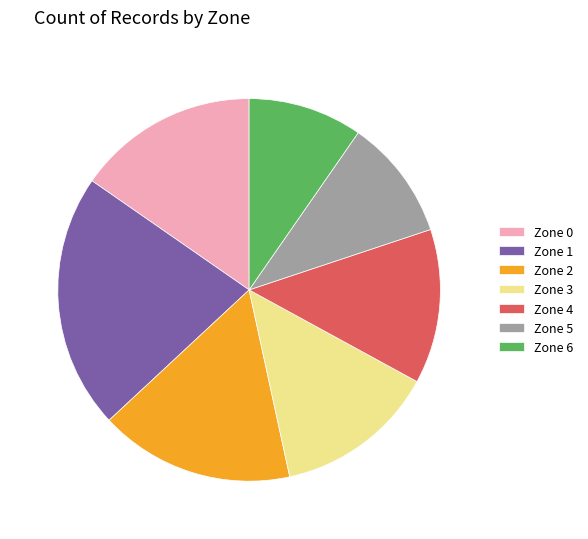

How many slices are in this pie chart?

7